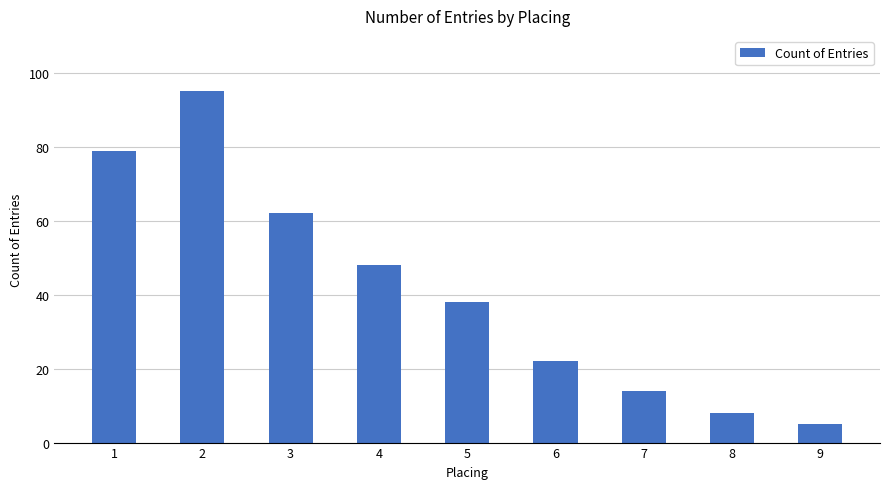

How many bars are there in total?

9